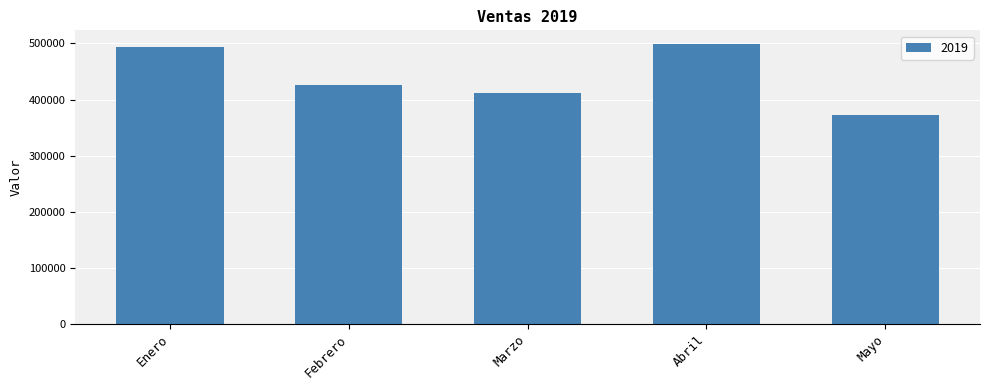

How many values are below 425600?

2